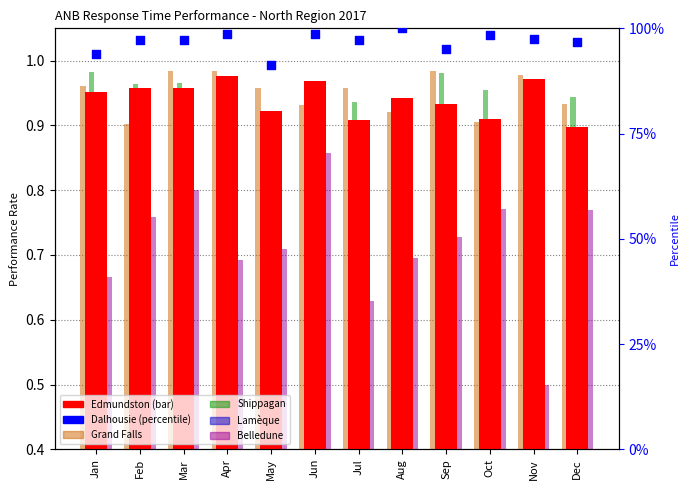

Which series reaches the minimum Y coordinate?

Belledune